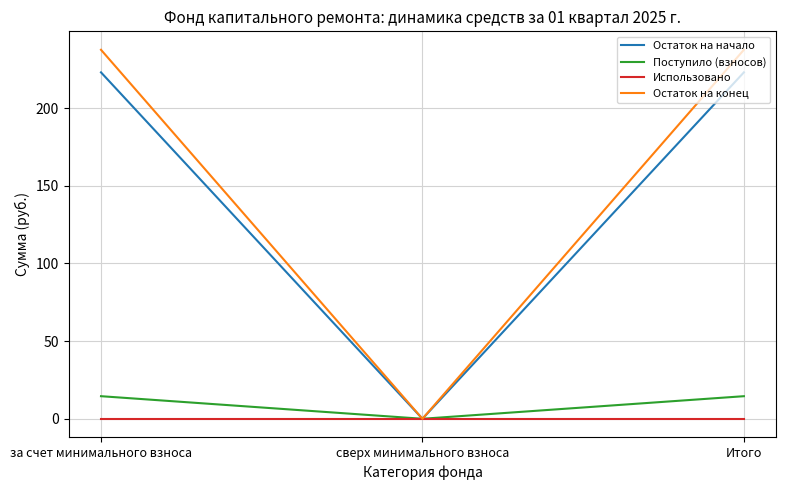

True or false: Остаток на начало has a value of 223.1 at за счет минимального взноса.

True